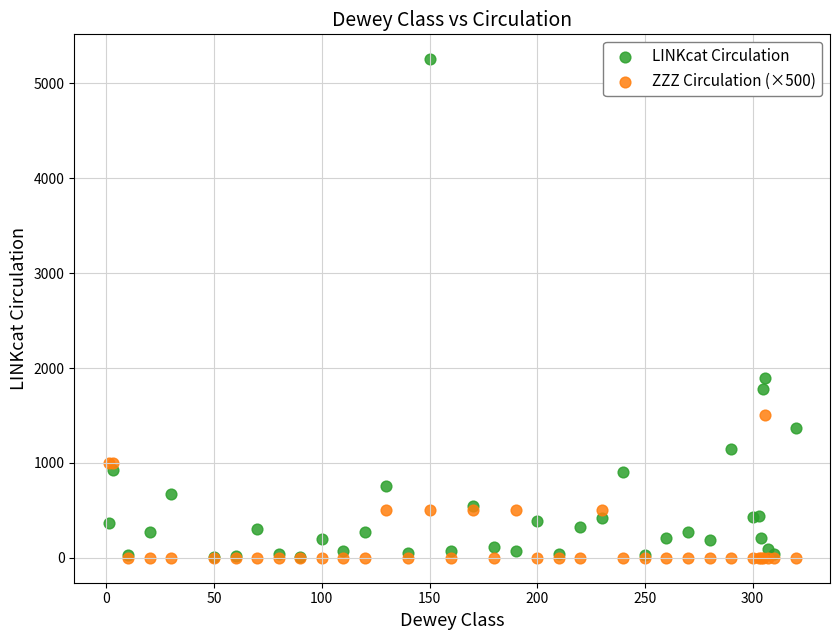

In the LINKcat Circulation series, what Y value is closest to 2629?

1896